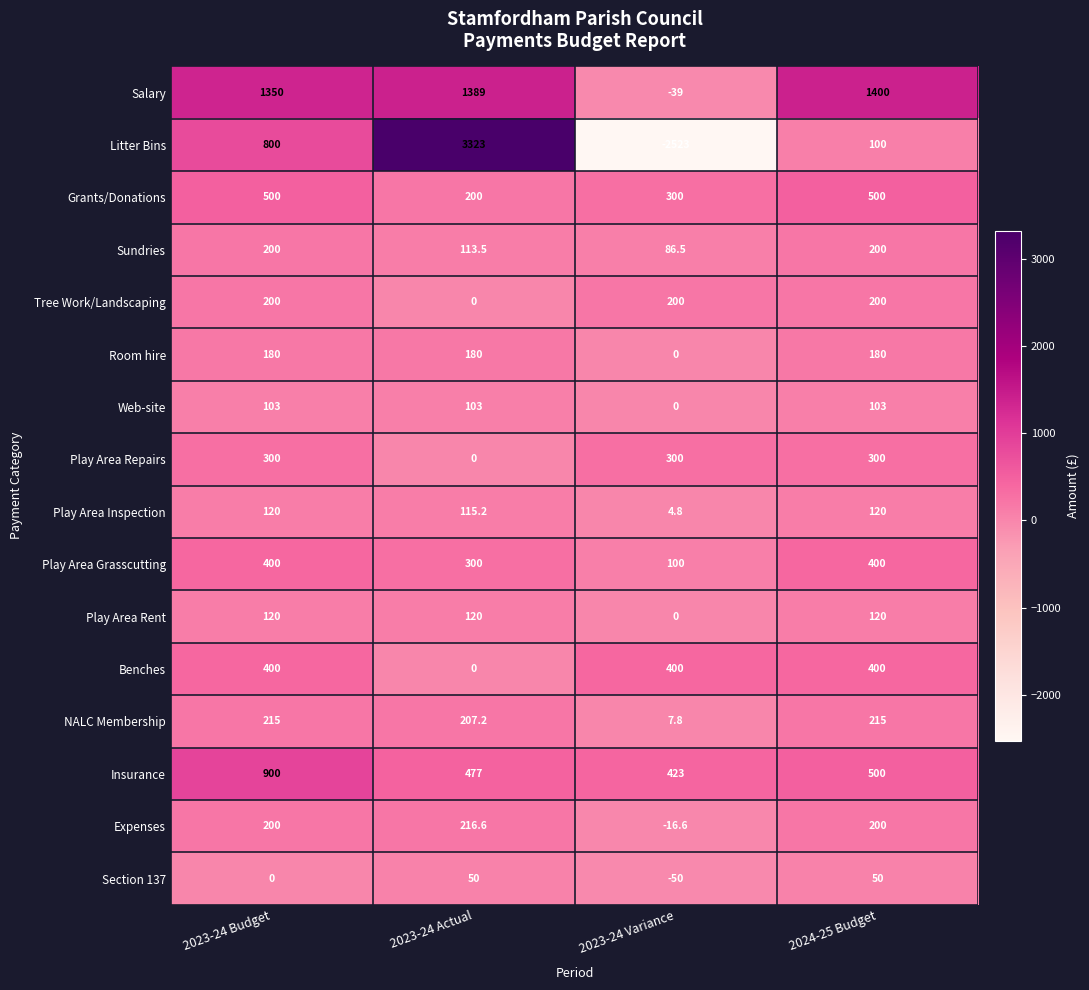

What is the total value across all series at 2023-24 Actual?

6794.5